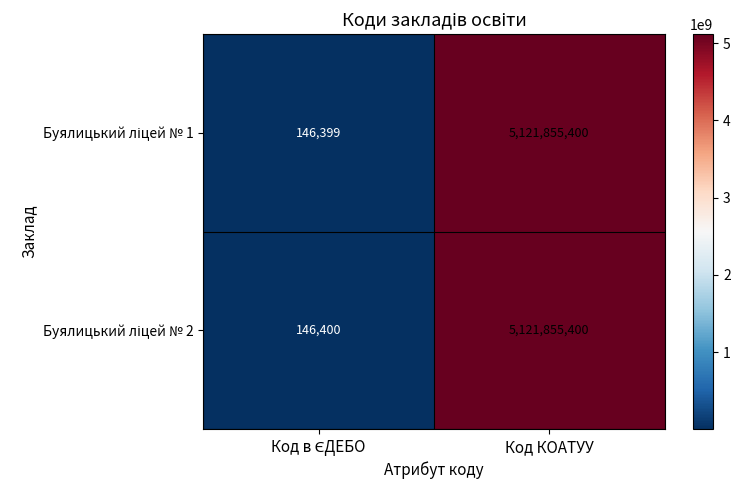

At which category is the sum across all series the highest?

Код КОАТУУ